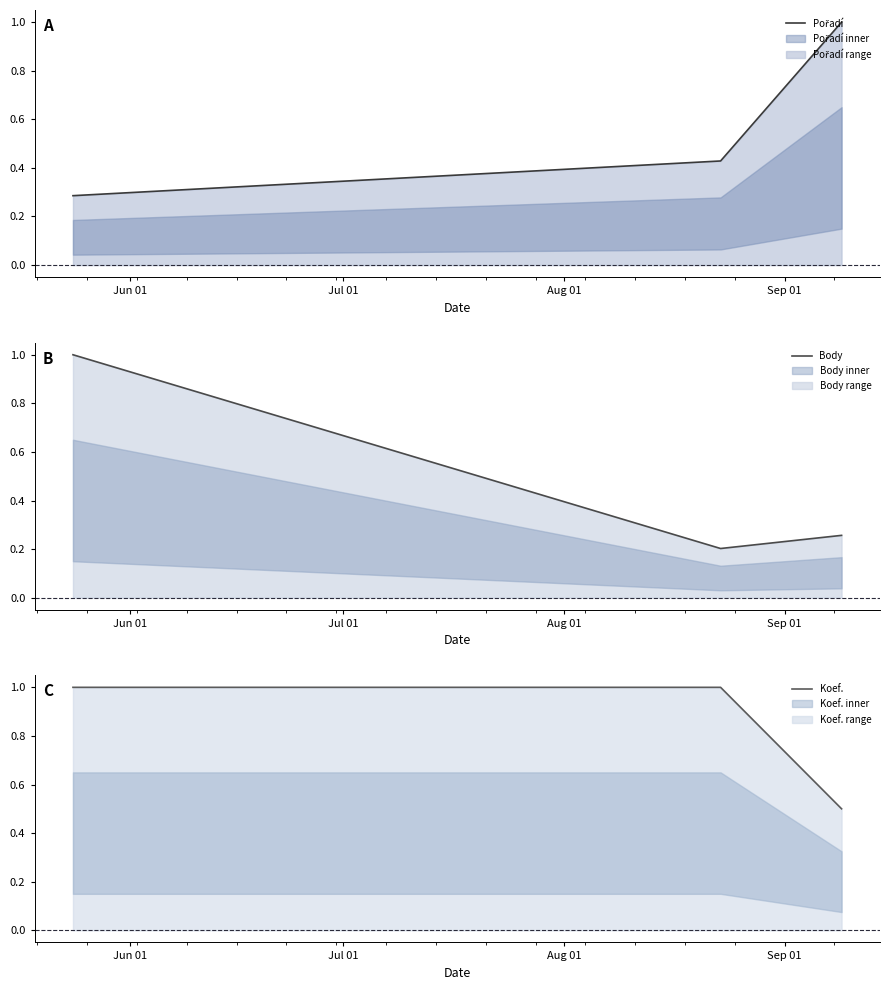

The value of Body at Aug 01 is 0.5. True or false?

False